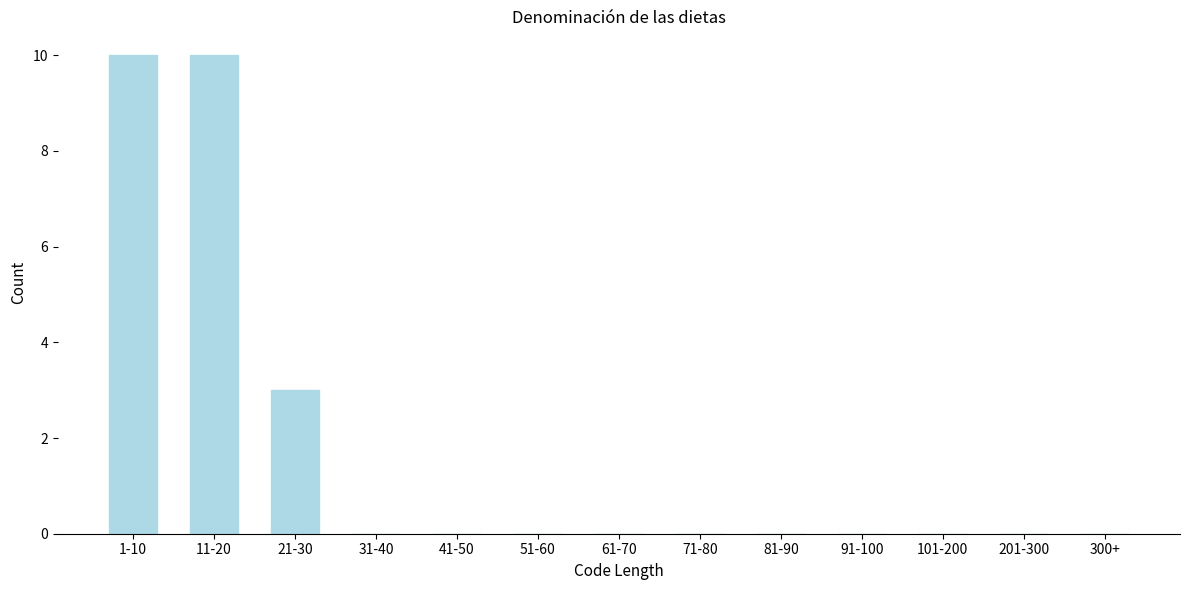

Reading left to right, transcribe all the data shown in this chart.

1-10=10	11-20=10	21-30=3	31-40=0	41-50=0	51-60=0	61-70=0	71-80=0	81-90=0	91-100=0	101-200=0	201-300=0	300+=0